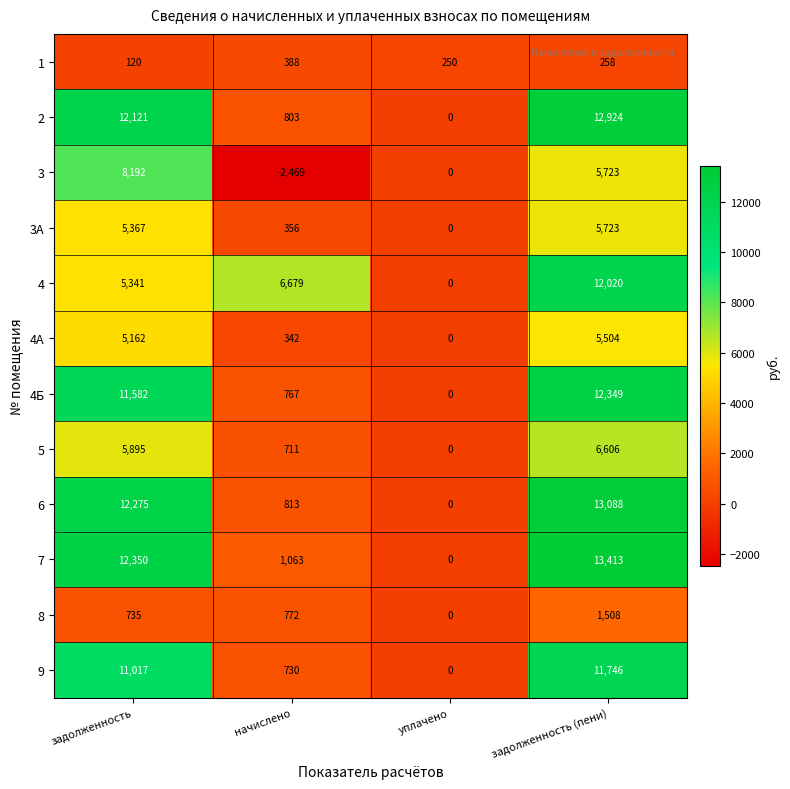

What is the spread (max minus min) of values at задолженность (пени)?

13155